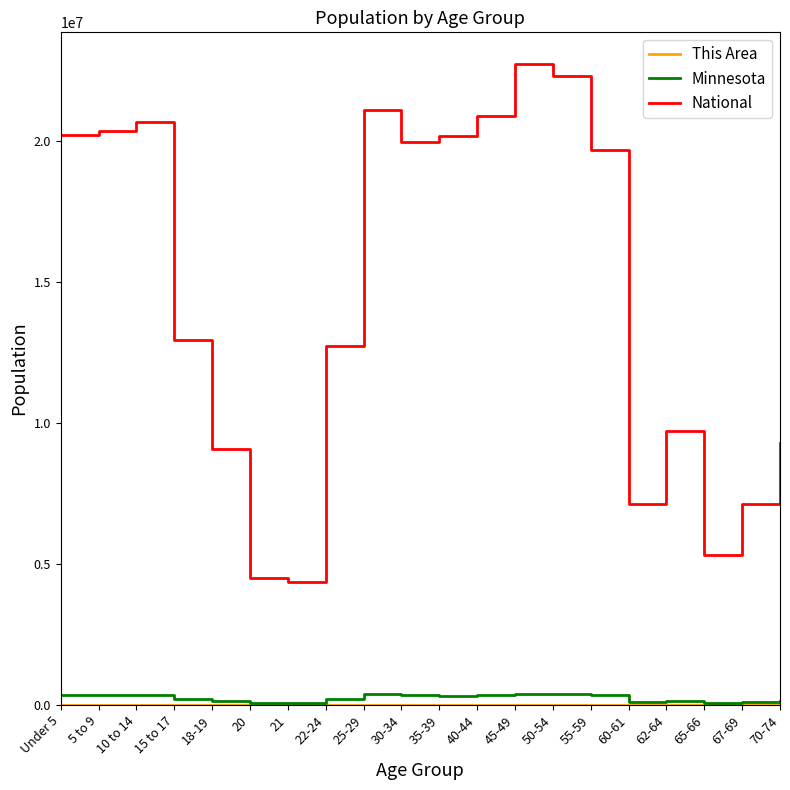

True or false: Minnesota and National cross at least once.

False